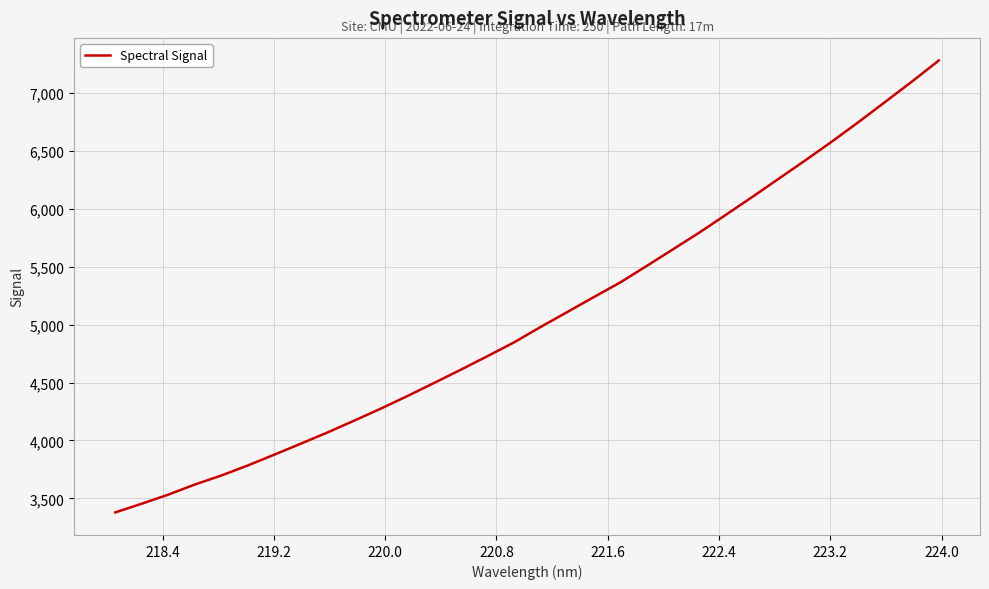

What is the difference between the maximum and minimum values?

3900.4